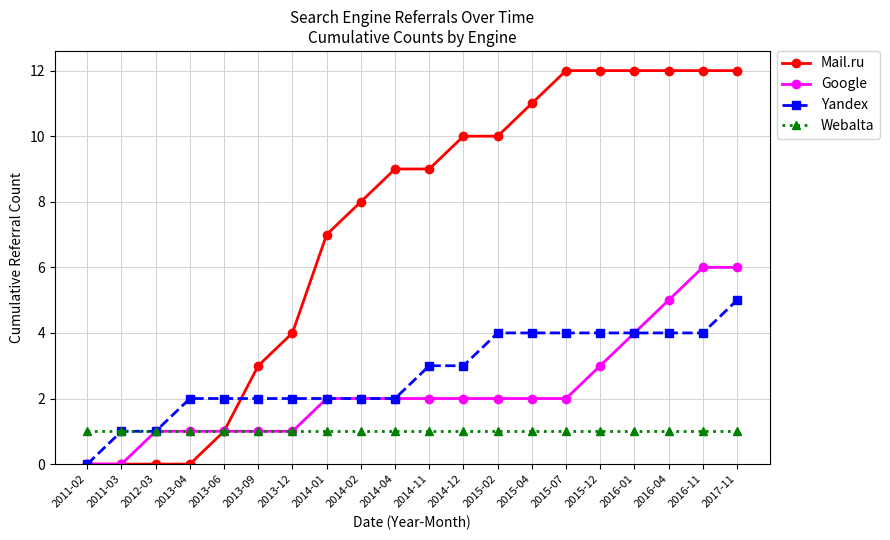

What is the average value of the Webalta series?

1